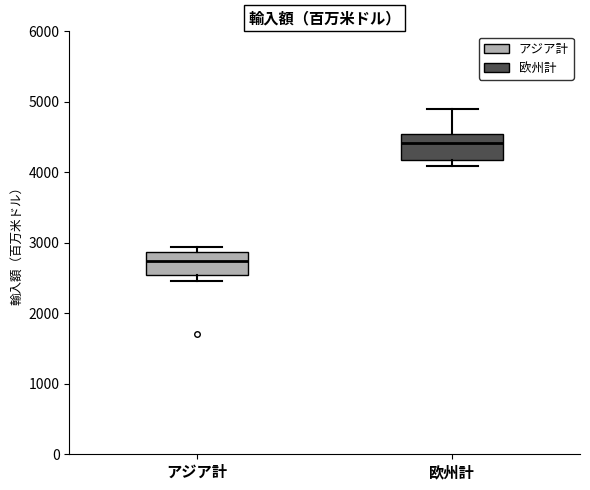

Reading left to right, transcribe this box plot: for each box, give where its median line is, the range the box spans, and where its two whiskers end, as read against the y-axis. The values are not printed on the chart, so give them approximately, as read against the axis.

アジア計: median 2700, box 2500 to 2900, whiskers 2500 (just below the box's lower edge) to 2900 (just above the box's upper edge)
欧州計: median 4400, box 4200 to 4500, whiskers 4100 to 4900